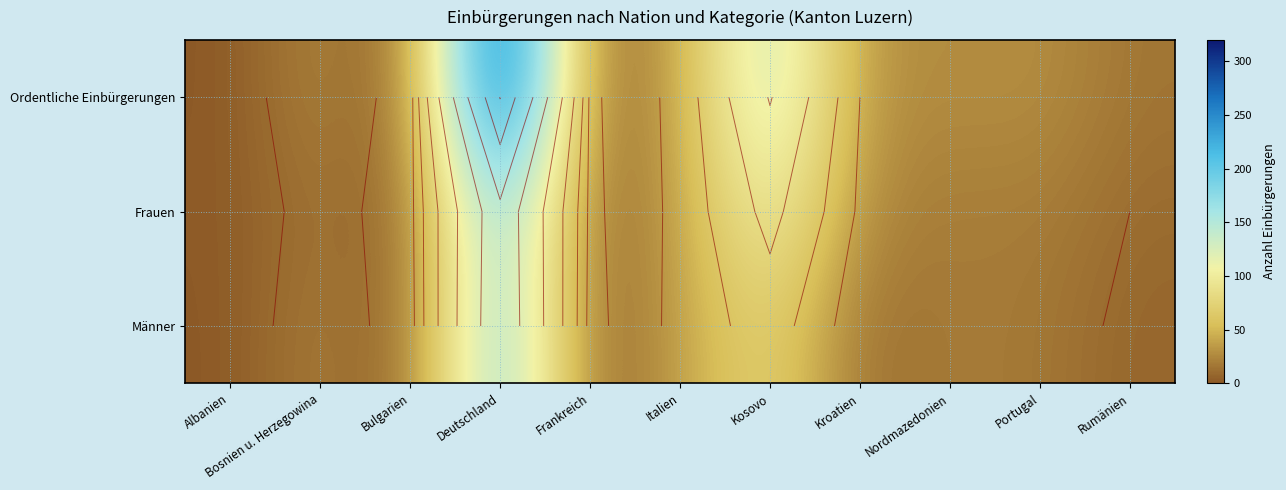

How many distinct data groups are displayed?

3